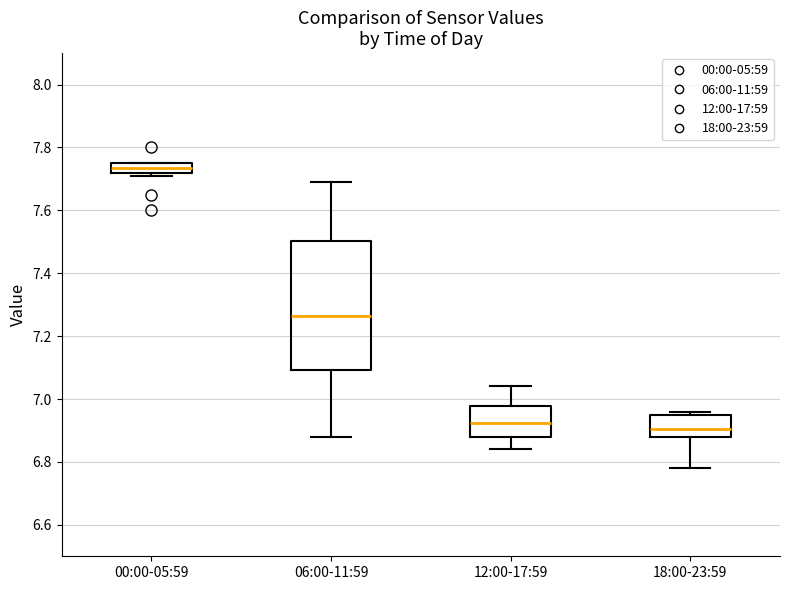

Where is the upper edge of the box for 00:00-05:59 on the y-axis? The values are not printed on the chart, so give them approximately, as read against the axis.

7.76